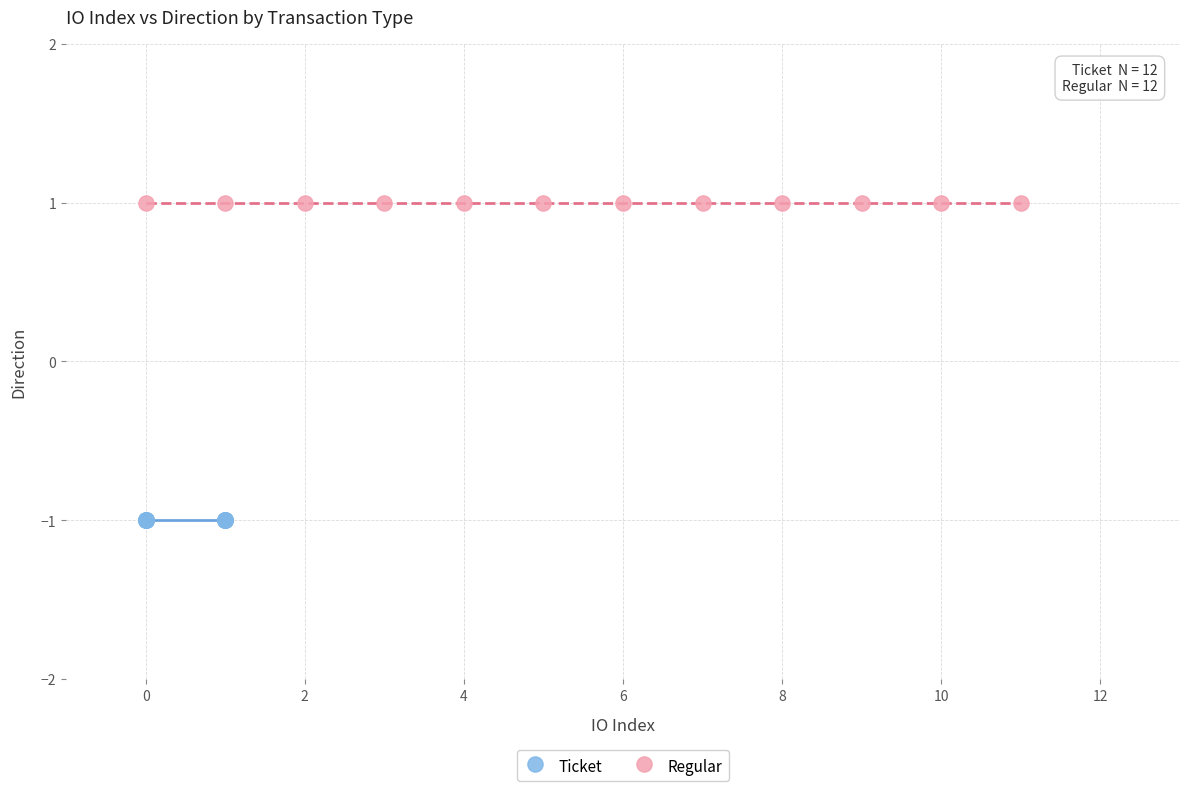

Which series contains the highest Y value?

Regular